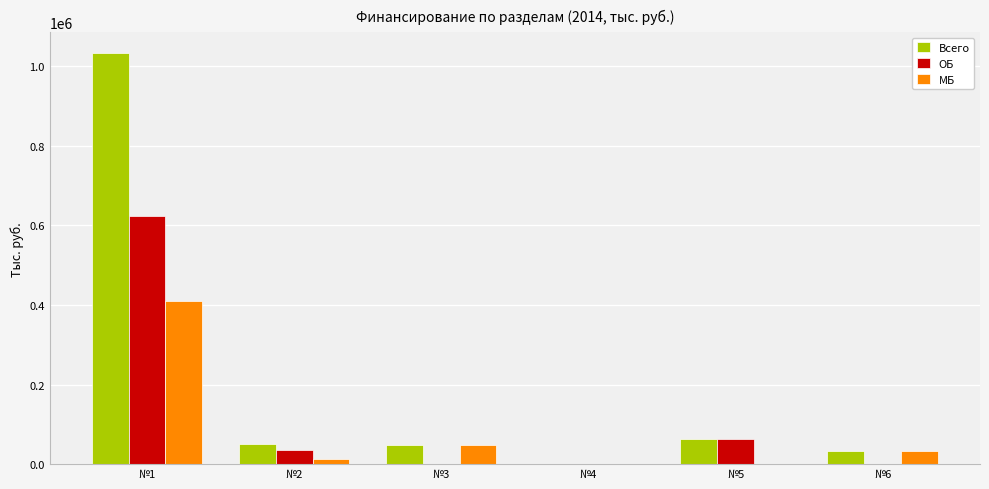

Which series has the widest spread of values?

Всего